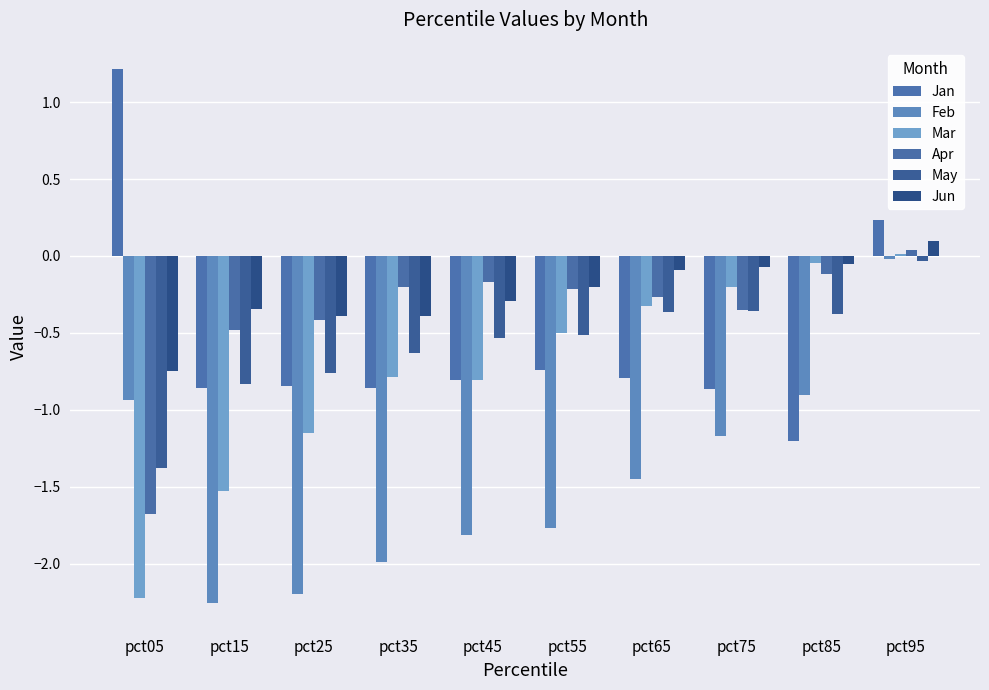

At how many categories does at least one series exceed -1?

10